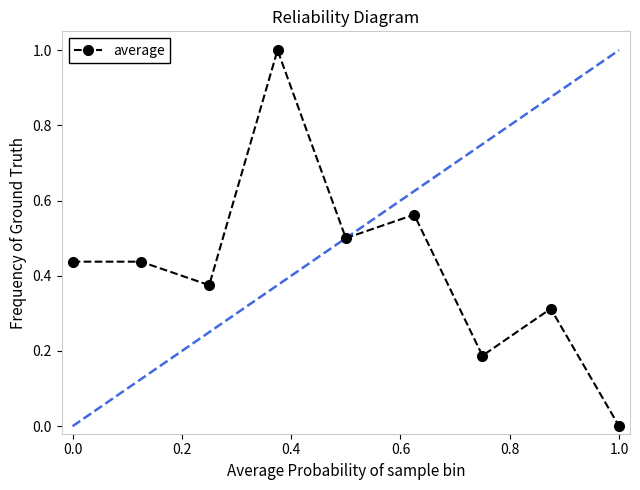

Is it true that average equals 0.6 at 1.0?

False